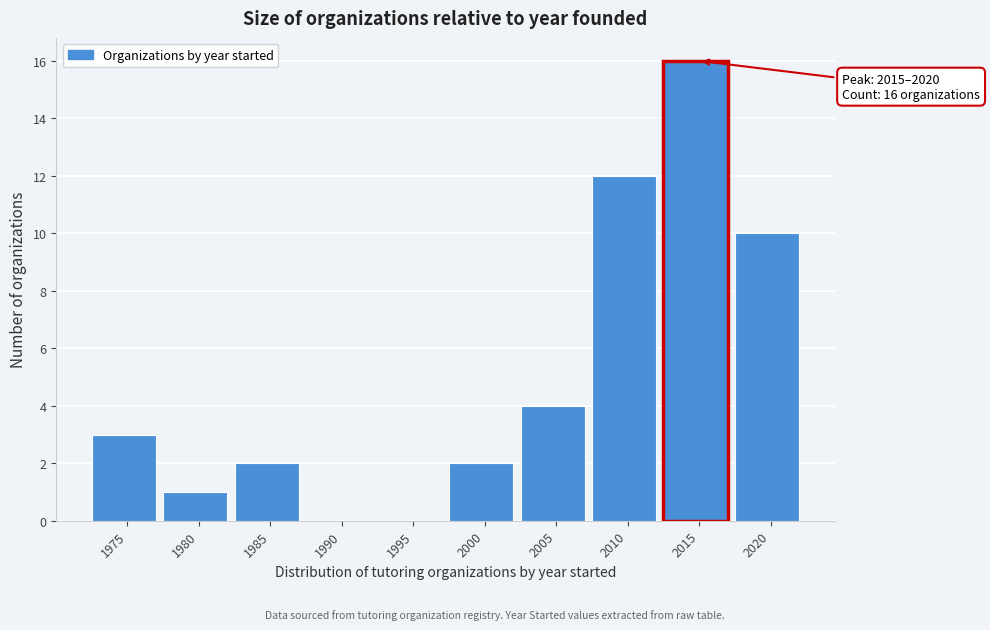

Reading left to right, list all the values displayed in this chart.

1975=3	1980=1	1985=2	1990=0	1995=0	2000=2	2005=4	2010=12	2015=16	2020=10